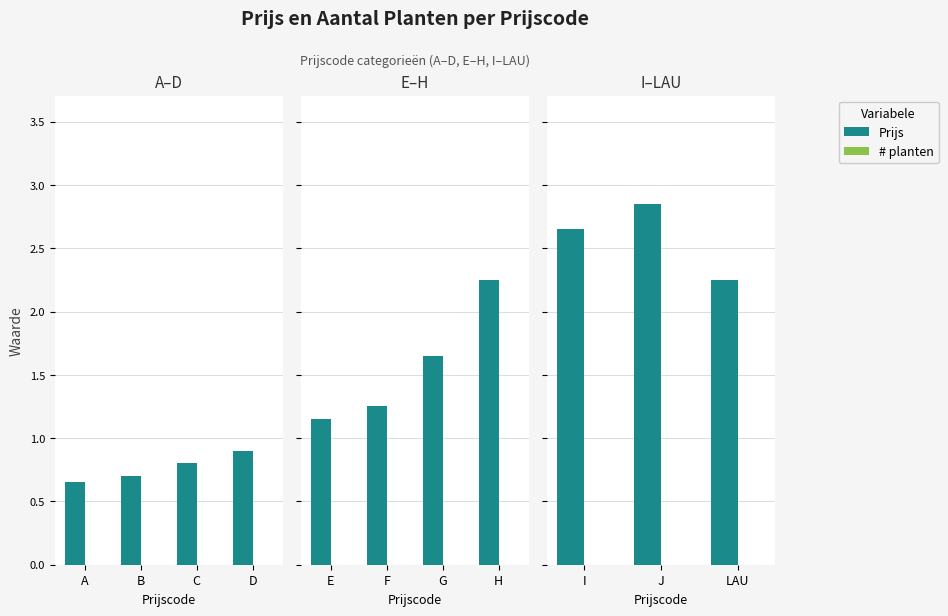

Rank the series by their average value, from lowest to highest.

# planten, Prijs